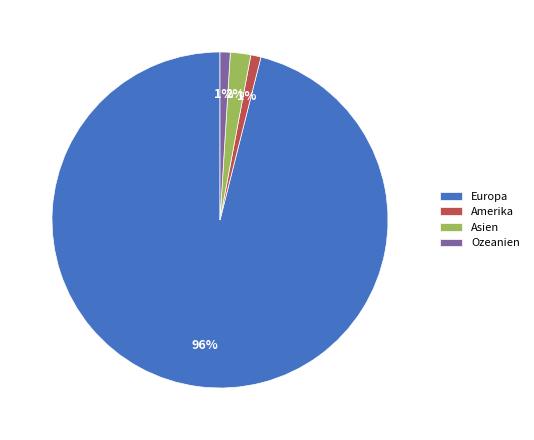

Which slice is the largest?

Europa